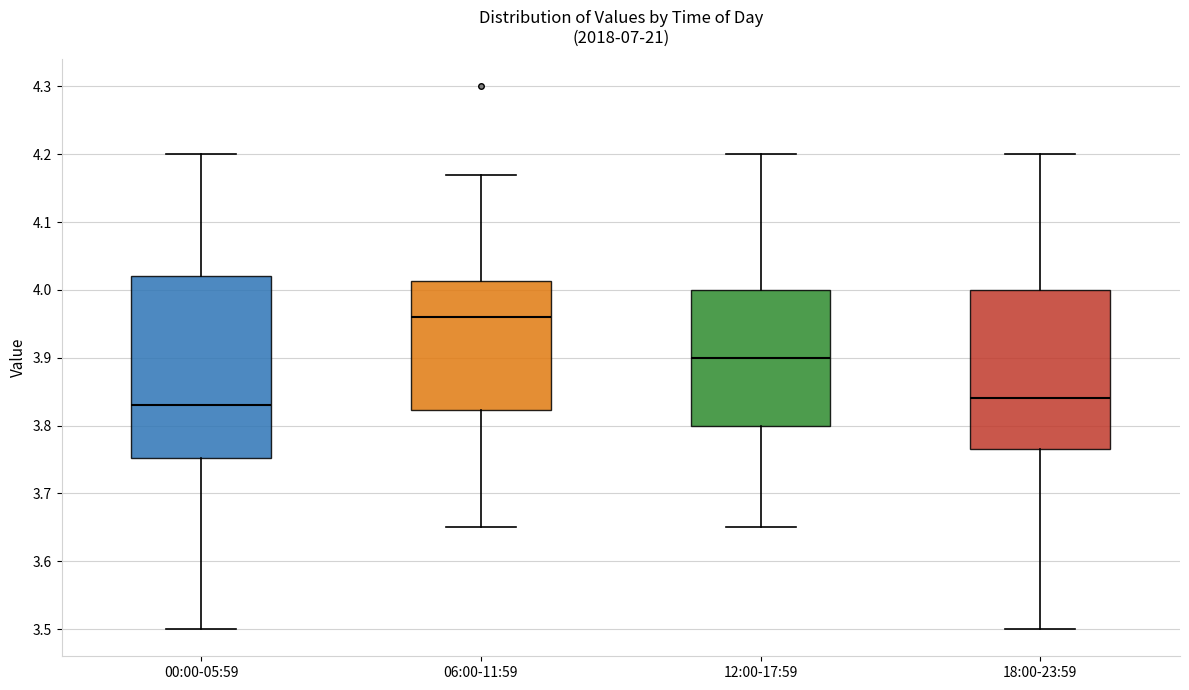

Reading left to right, read every box against the y-axis: the position of its median line, the range the box covers, and the ends of its whiskers. The values are not printed on the chart, so give them approximately, as read against the axis.

00:00-05:59: median 3.83, box 3.75 to 4.02, whiskers 3.50 to 4.20
06:00-11:59: median 3.96, box 3.82 to 4.01, whiskers 3.65 to 4.17
12:00-17:59: median 3.90, box 3.80 to 4.00, whiskers 3.65 to 4.20
18:00-23:59: median 3.84, box 3.77 to 4.00, whiskers 3.50 to 4.20